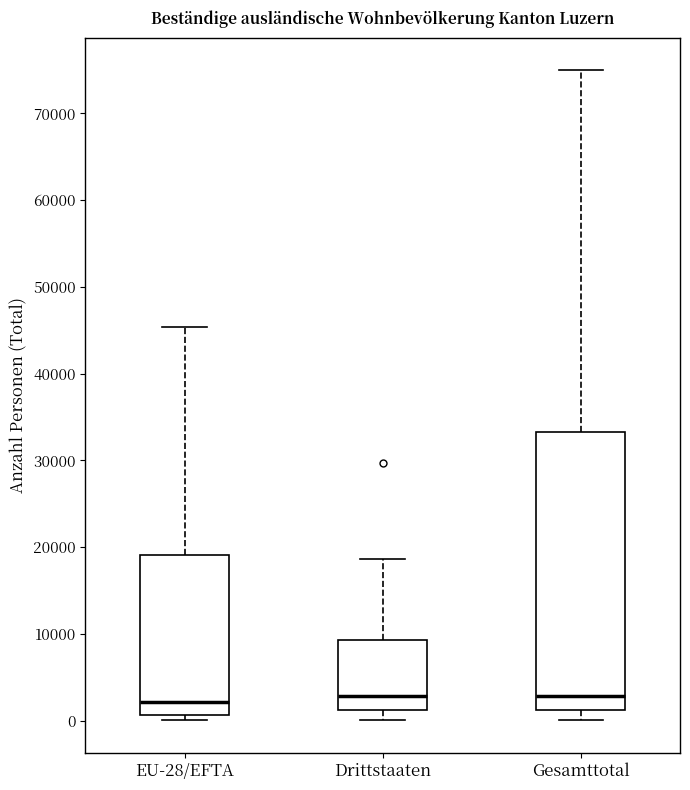

Comparing the boxes themselves (not the whiskers), which one is the tallest?

Gesamttotal